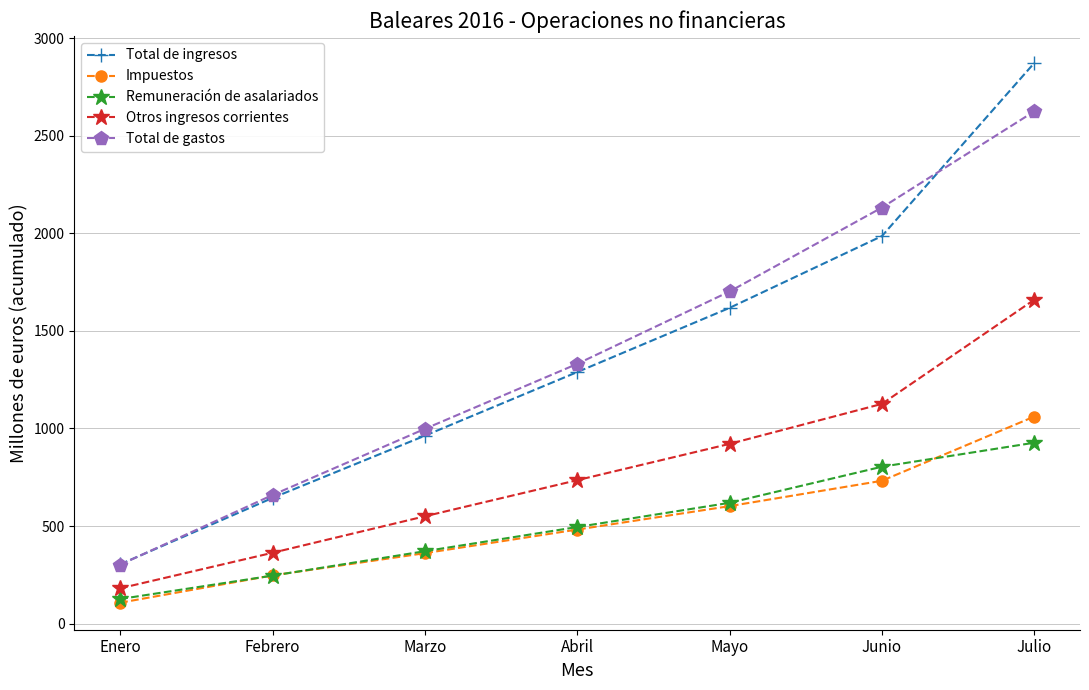

What is the difference between the Impuestos values at Abril and Mayo?

120